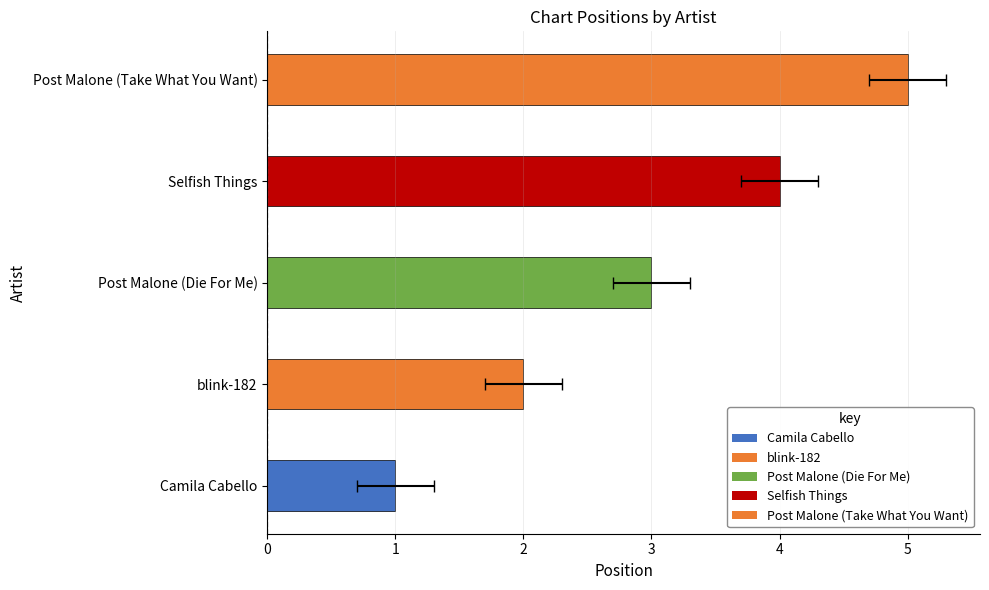

How many data points are less than 3?

2